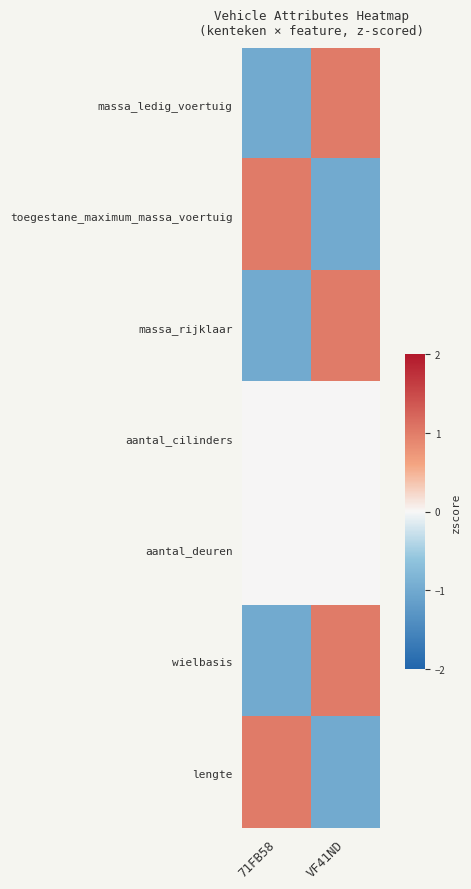

At 71FB58, list the series in order from smallest to largest.

massa_ledig_voertuig, massa_rijklaar, wielbasis, aantal_cilinders, aantal_deuren, toegestane_maximum_massa_voertuig, lengte